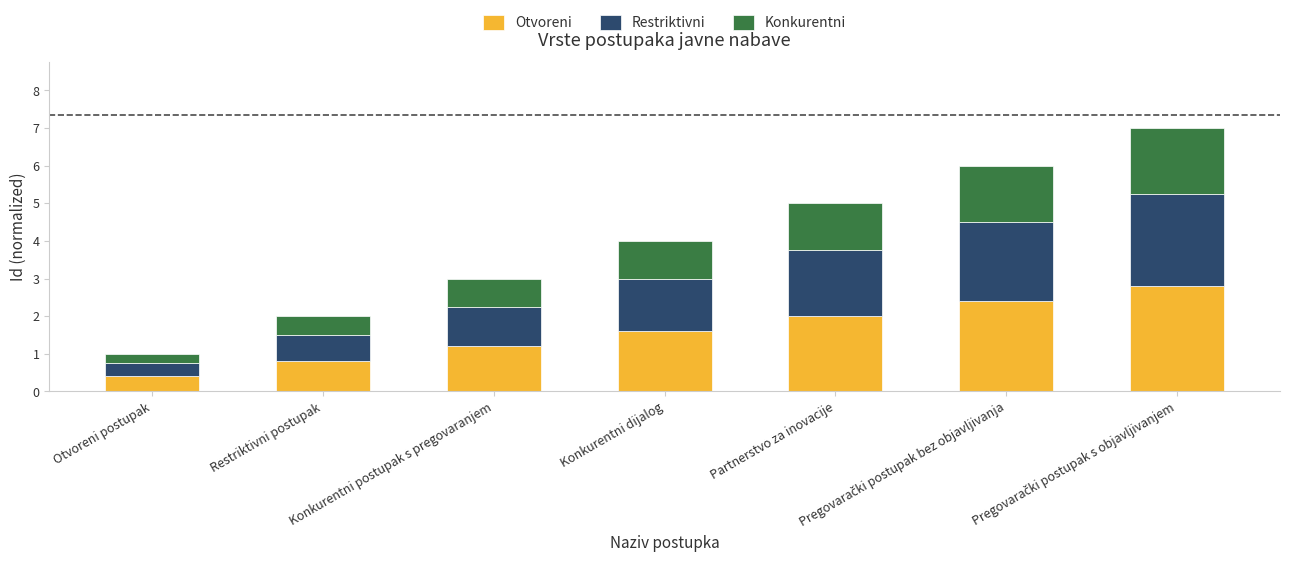

How many values in the Otvoreni series exceed 1?

5